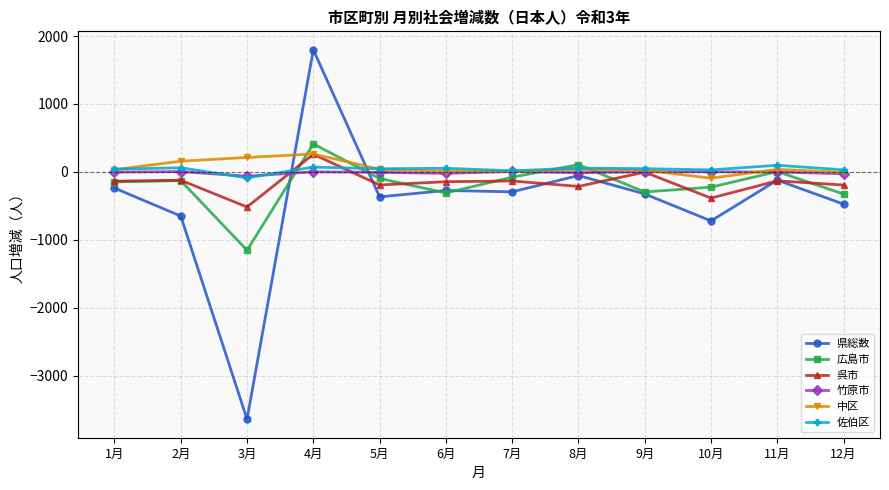

What is the value of the 佐伯区 point at the 7th from the left?

16